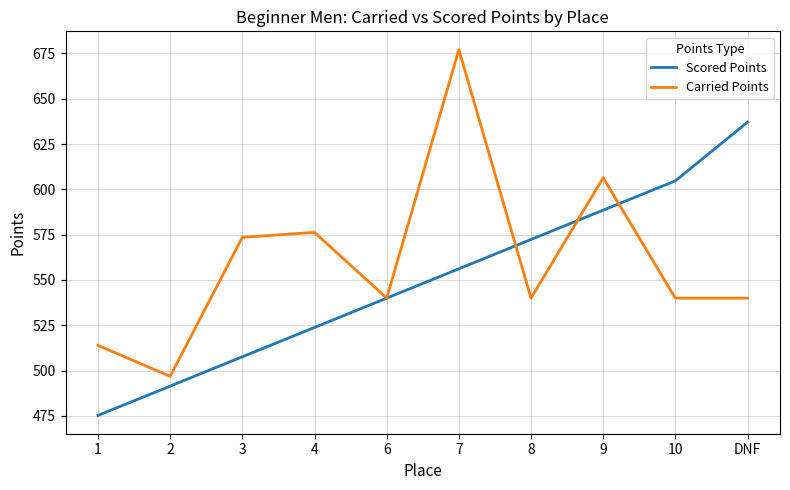

Reading left to right, extract all data points from this chart.

Scored Points: 475.3	491.5	507.7	523.8	540.0	556.2	572.3	588.5	604.7	637.0
Carried Points: 513.9	496.9	573.5	576.3	540.0	677.1	540.0	606.4	540.0	540.0